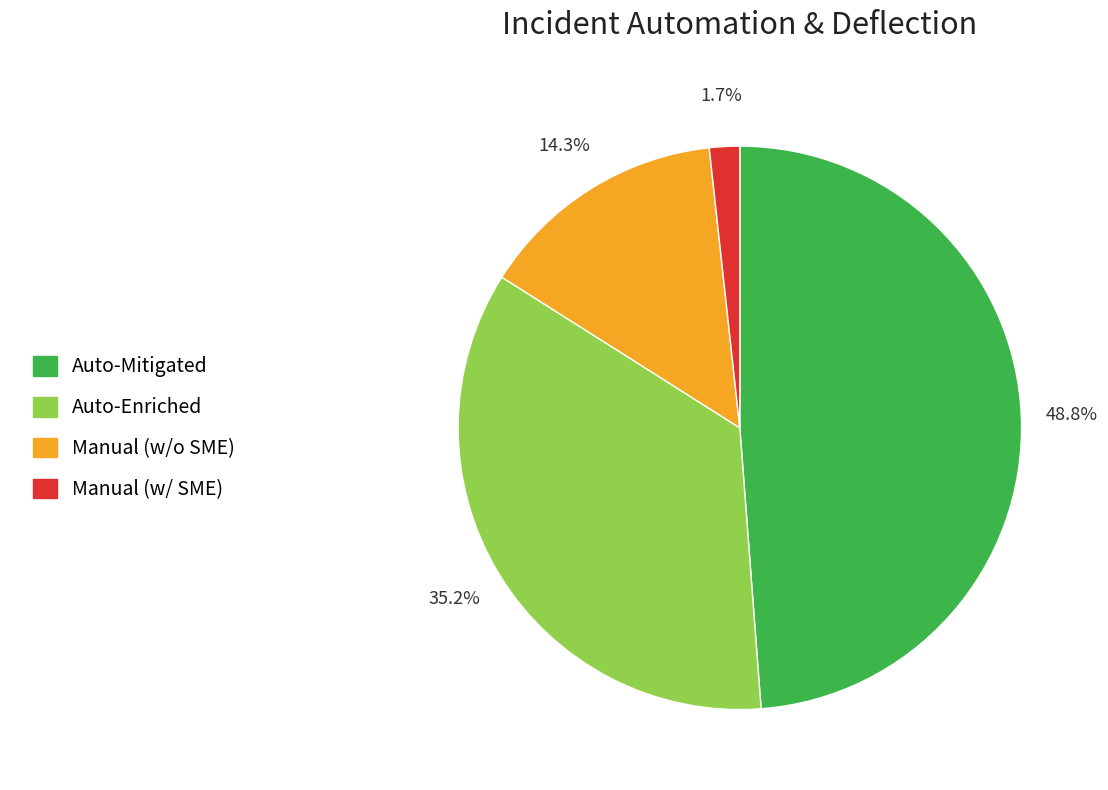

Rank the categories by value from lowest to highest.

Manual (w/ SME), Manual (w/o SME), Auto-Enriched, Auto-Mitigated